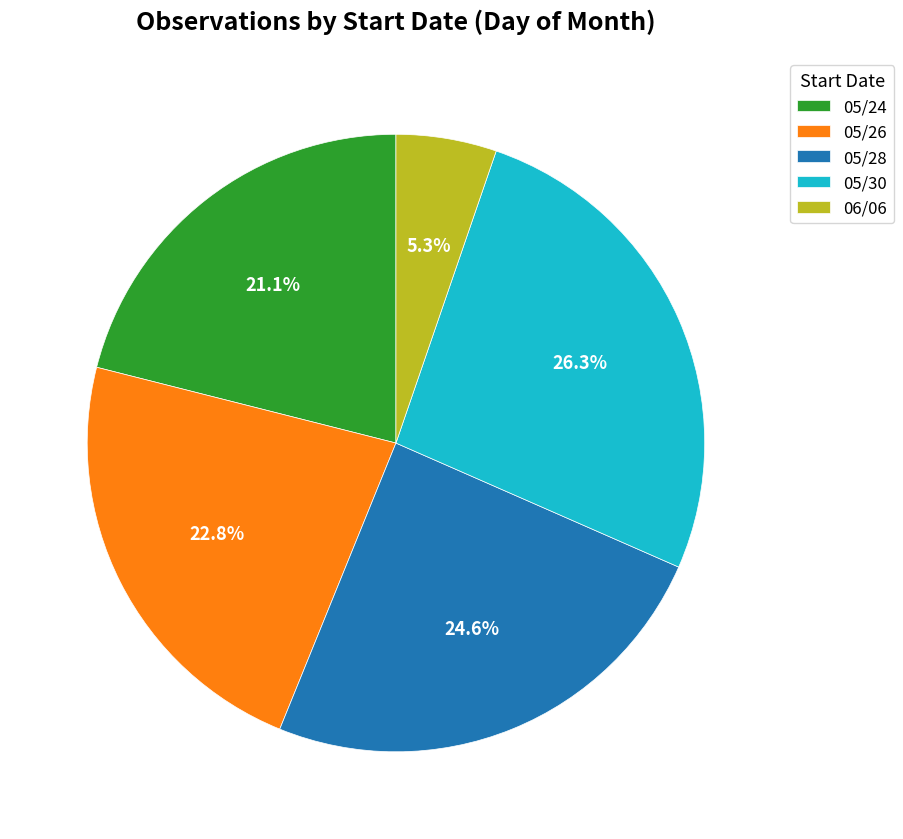

Which slice is the largest?

05/30